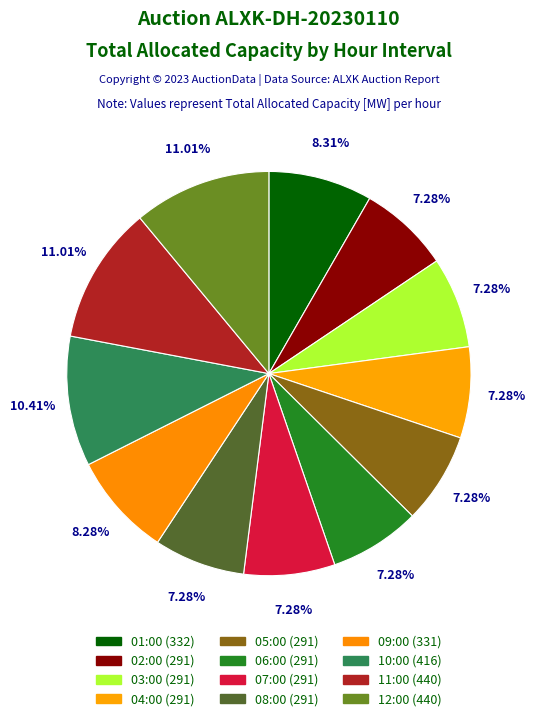

Combined, do 11:00 and 10:00 account for over 50%?

No